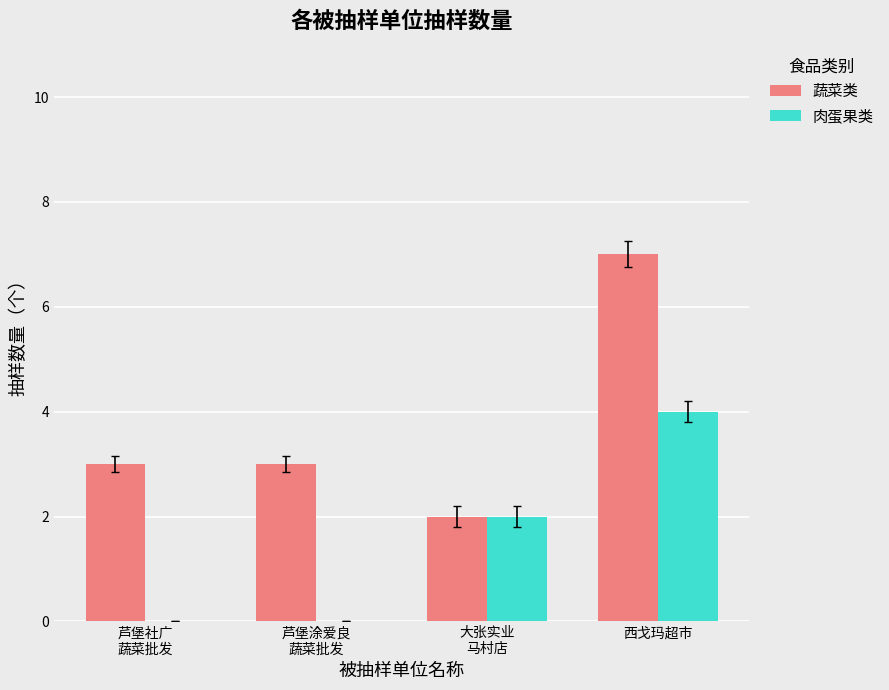

What is the greatest value displayed?

7